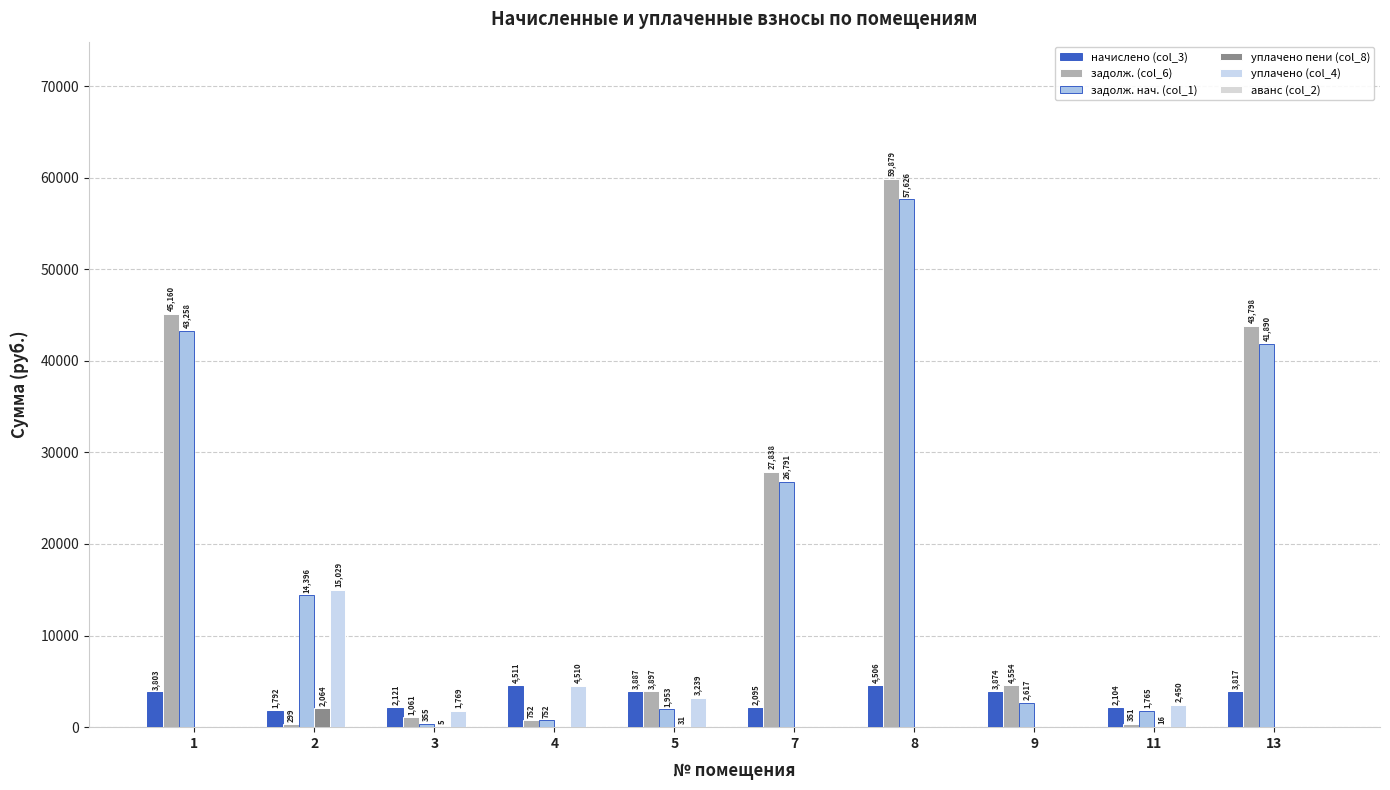

How many categories are shown in the chart?

10